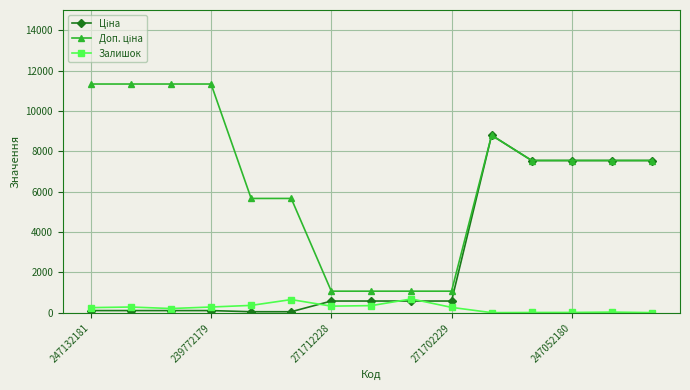

What is the maximum value shown in the chart?

11334.0